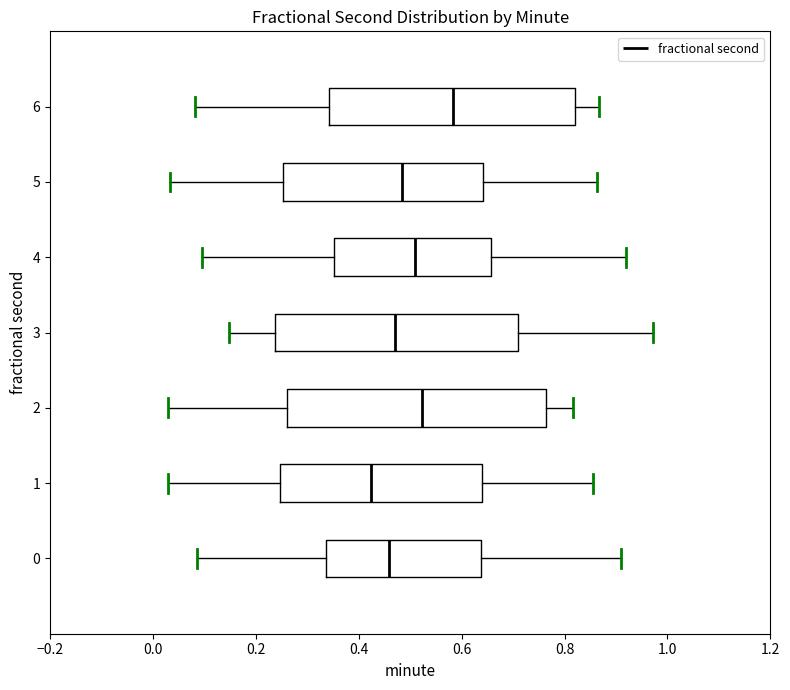

Reading bottom to top, transcribe this box plot: for each box, give where its median line is, the range the box spans, and where its two whiskers end, as read against the x-axis. The values are not printed on the chart, so give them approximately, as read against the axis.

0: median 0.46, box 0.34 to 0.64, whiskers 0.08 to 0.90
1: median 0.42, box 0.24 to 0.64, whiskers 0.02 to 0.86
2: median 0.52, box 0.26 to 0.76, whiskers 0.02 to 0.82
3: median 0.48, box 0.24 to 0.72, whiskers 0.14 to 0.98
4: median 0.50, box 0.36 to 0.66, whiskers 0.10 to 0.92
5: median 0.48, box 0.26 to 0.64, whiskers 0.04 to 0.86
6: median 0.58, box 0.34 to 0.82, whiskers 0.08 to 0.86